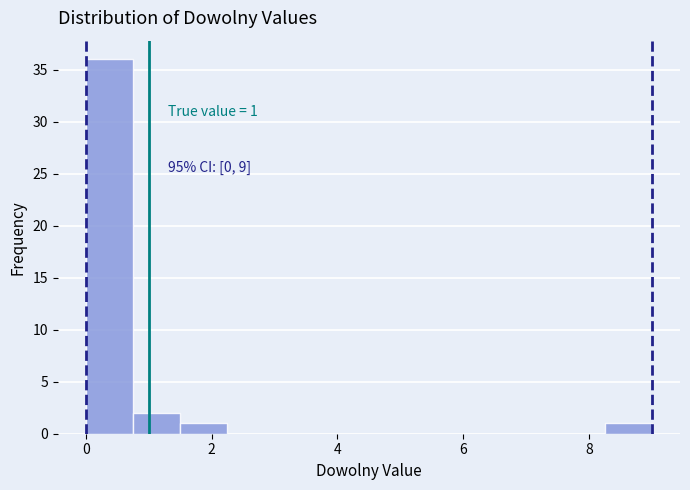

Read against the x-axis, roughly where is the centre of the tallest bar?

0.4